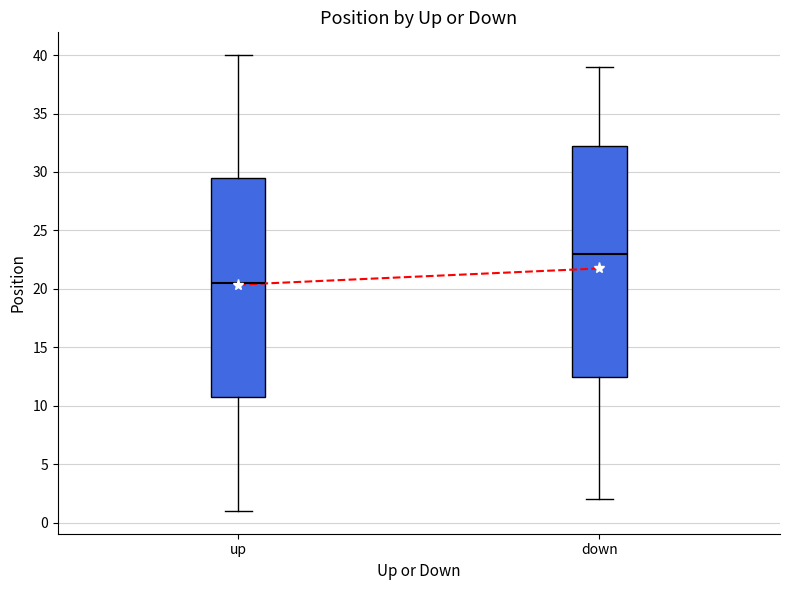

Where does the lower whisker of the box for up end on the y-axis? The values are not printed on the chart, so give them approximately, as read against the axis.

1.0